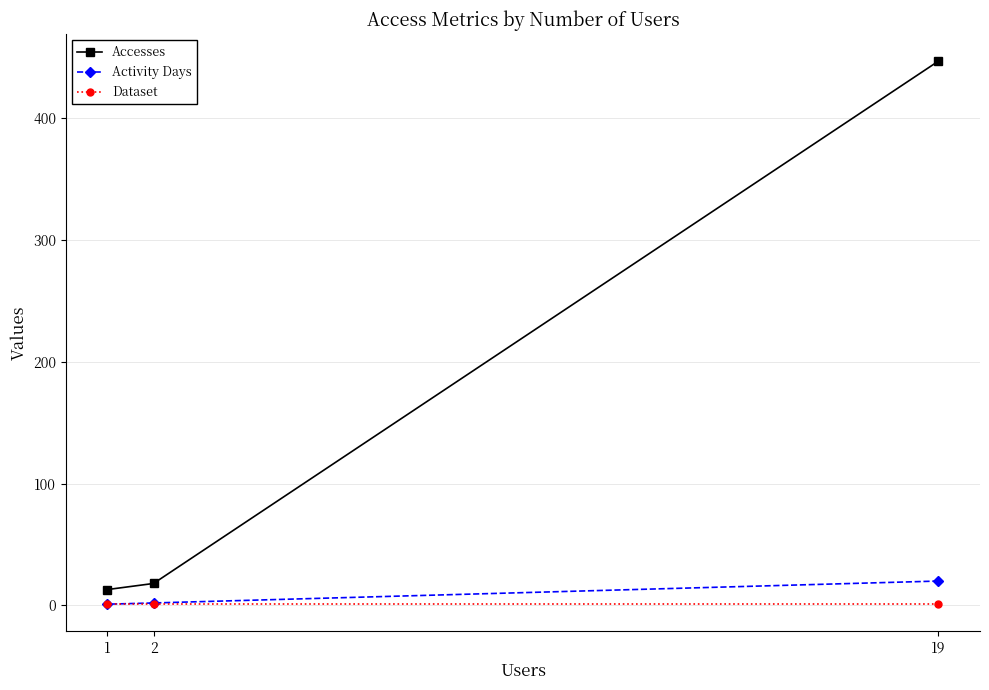

What is the total value across all series at 19?

468